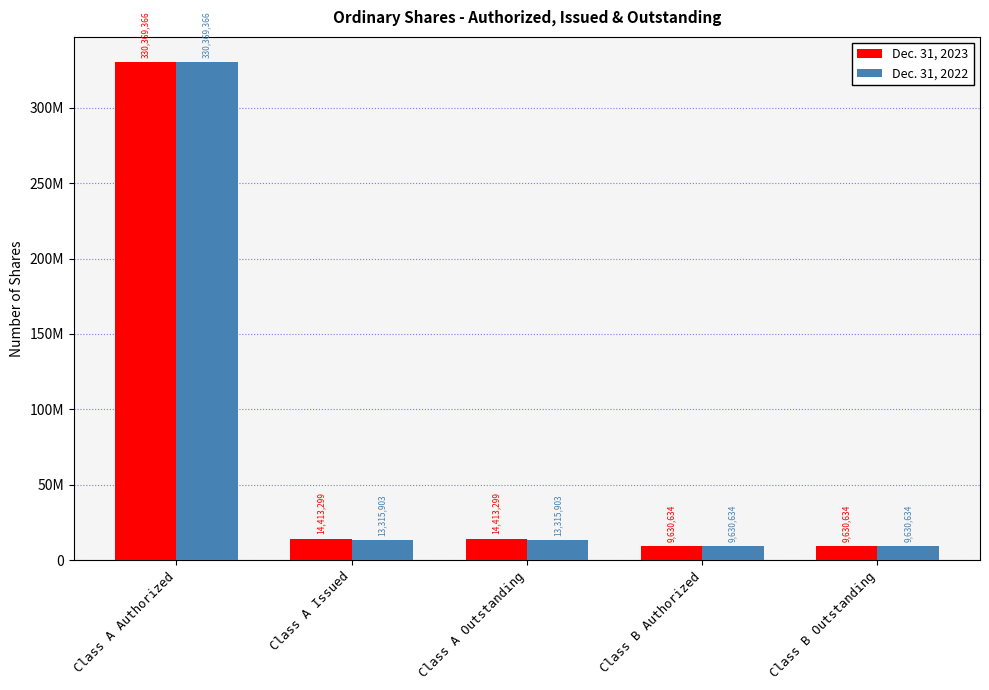

What value does the Dec. 31, 2023 series have at Class A Outstanding?

14413299